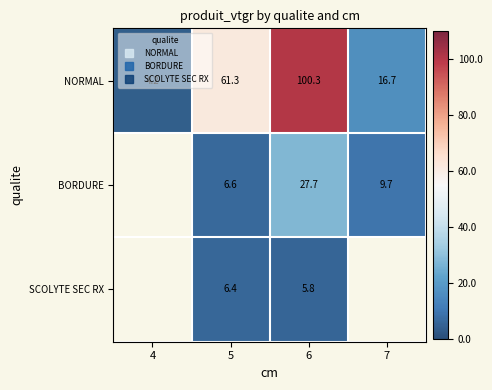

The NORMAL series shows 6.9 at 7. True or false?

False